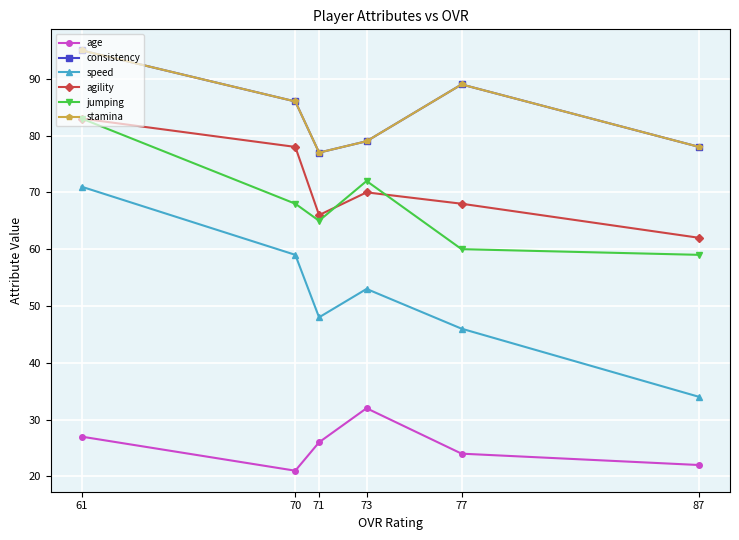

At which label does agility reach its peak?

61